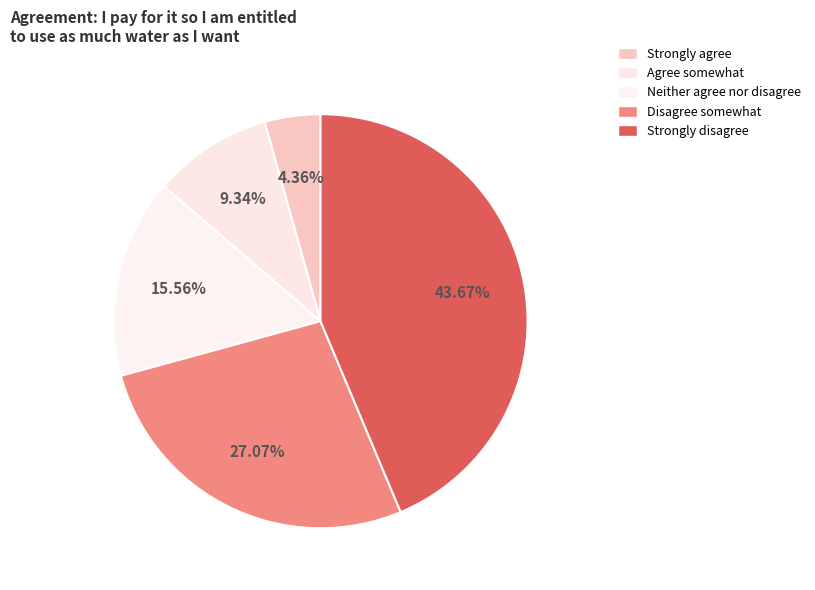

The Neither agree nor disagree slice represents 26% of the pie. True or false?

False